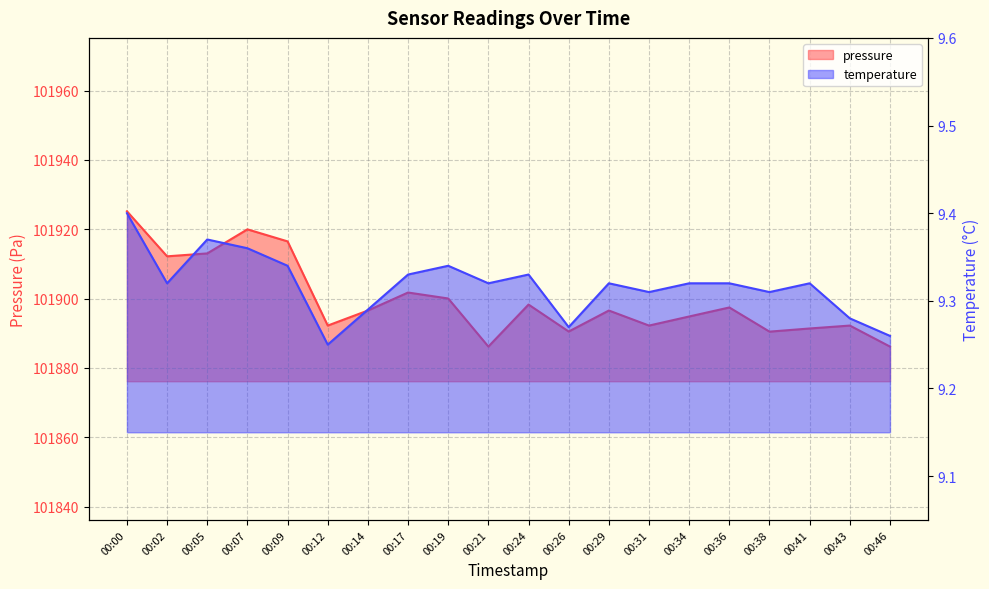

What is the difference between the second highest and minimum values in the temperature series?

0.1